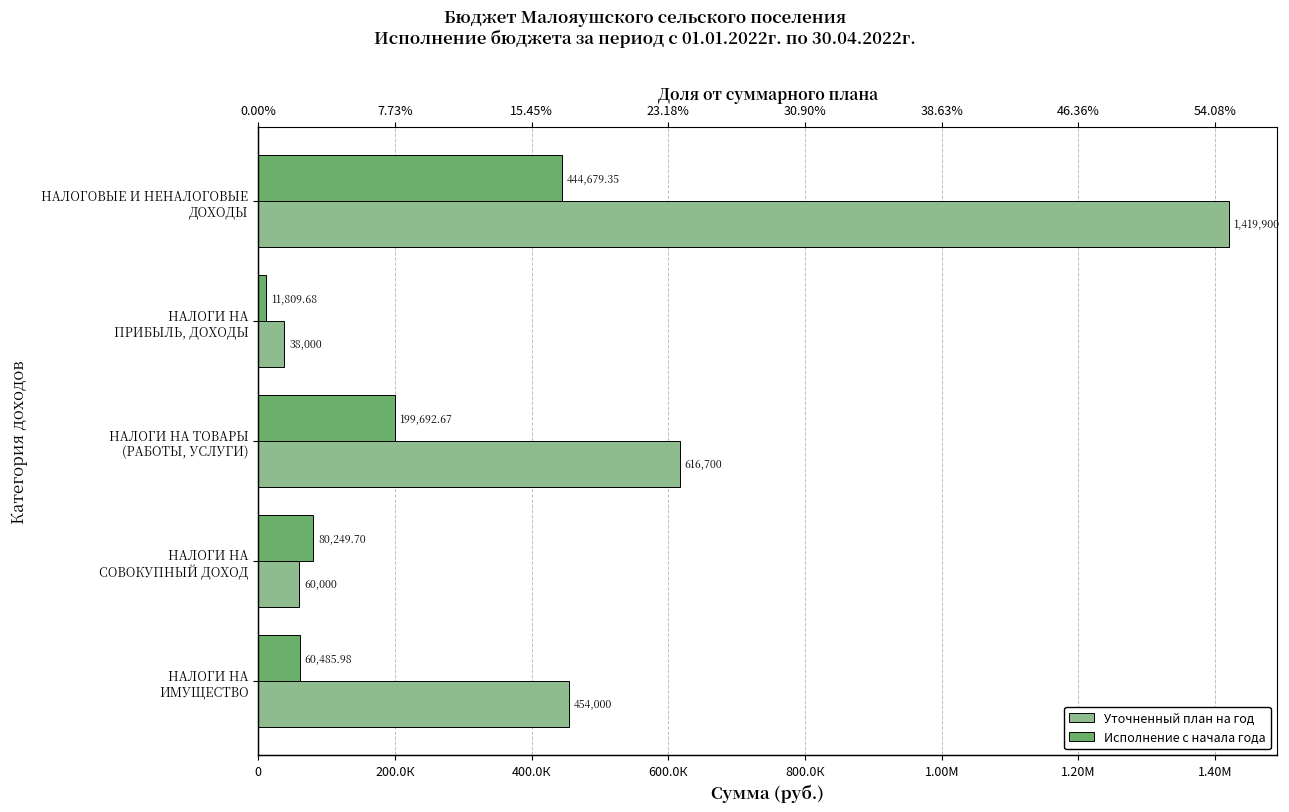

Which series has the largest total across all categories?

Уточненный план на год